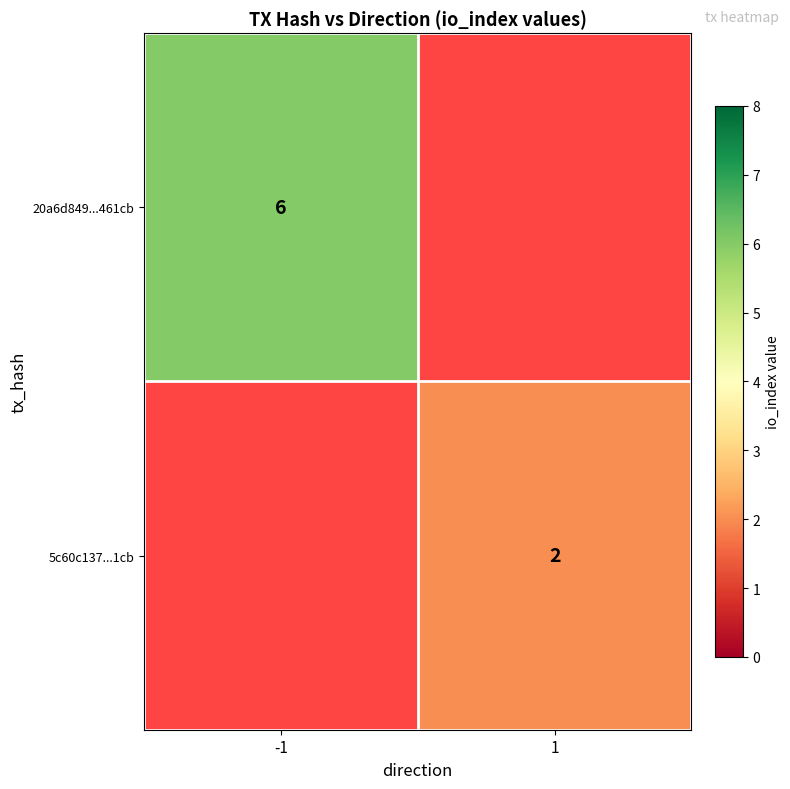

True or false: 20a6d849...461cb has a value of 6 at -1.

True